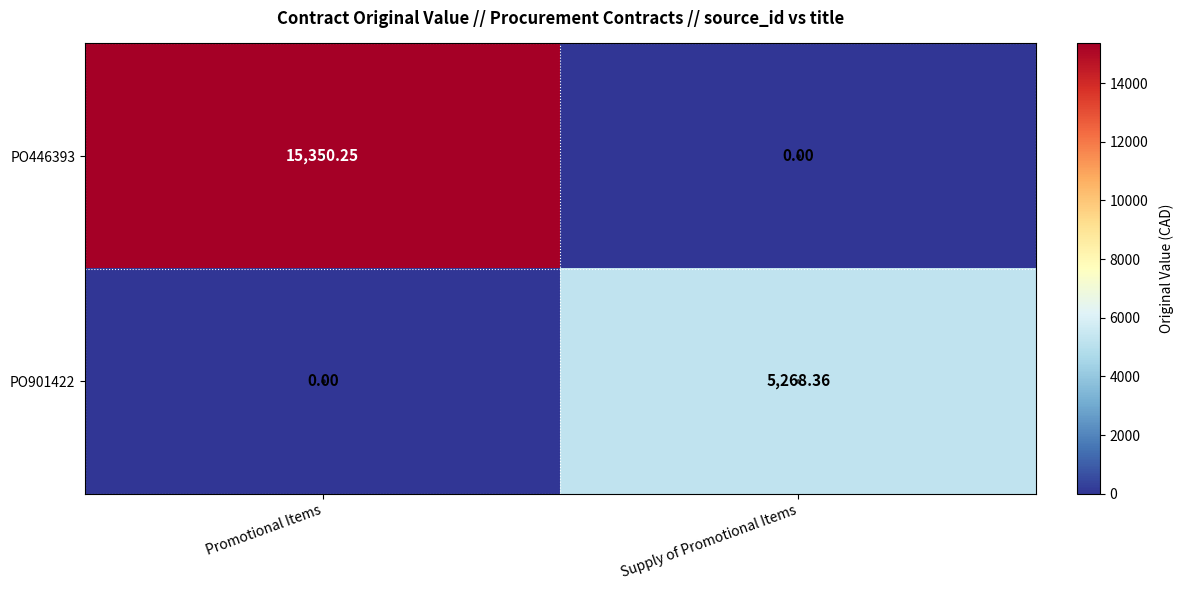

At Supply of Promotional Items, list the series in order from largest to smallest.

PO901422, PO446393